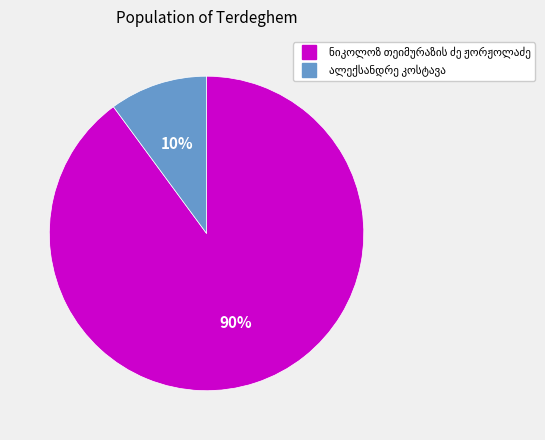

To the nearest percent, what is the average slice percentage?

50%